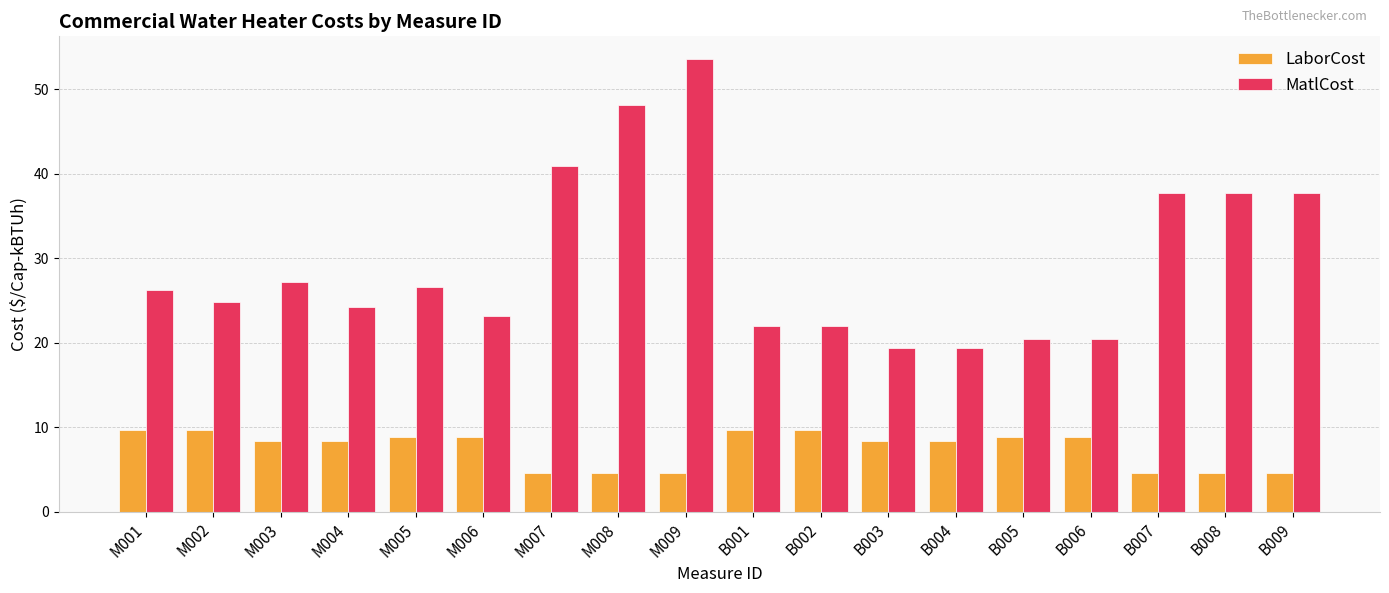

Rank the series at B005 from highest to lowest value.

MatlCost, LaborCost